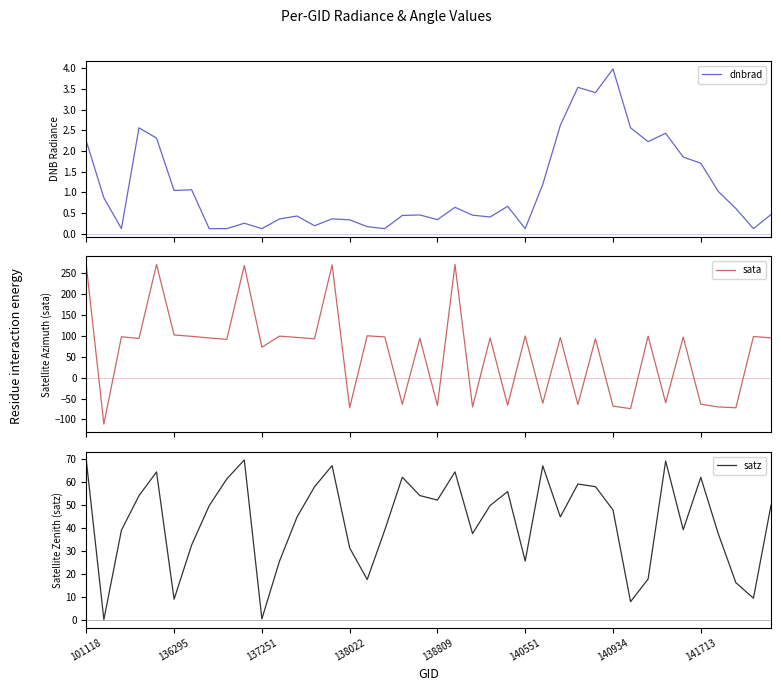

What is the maximum value for sata?

270.0